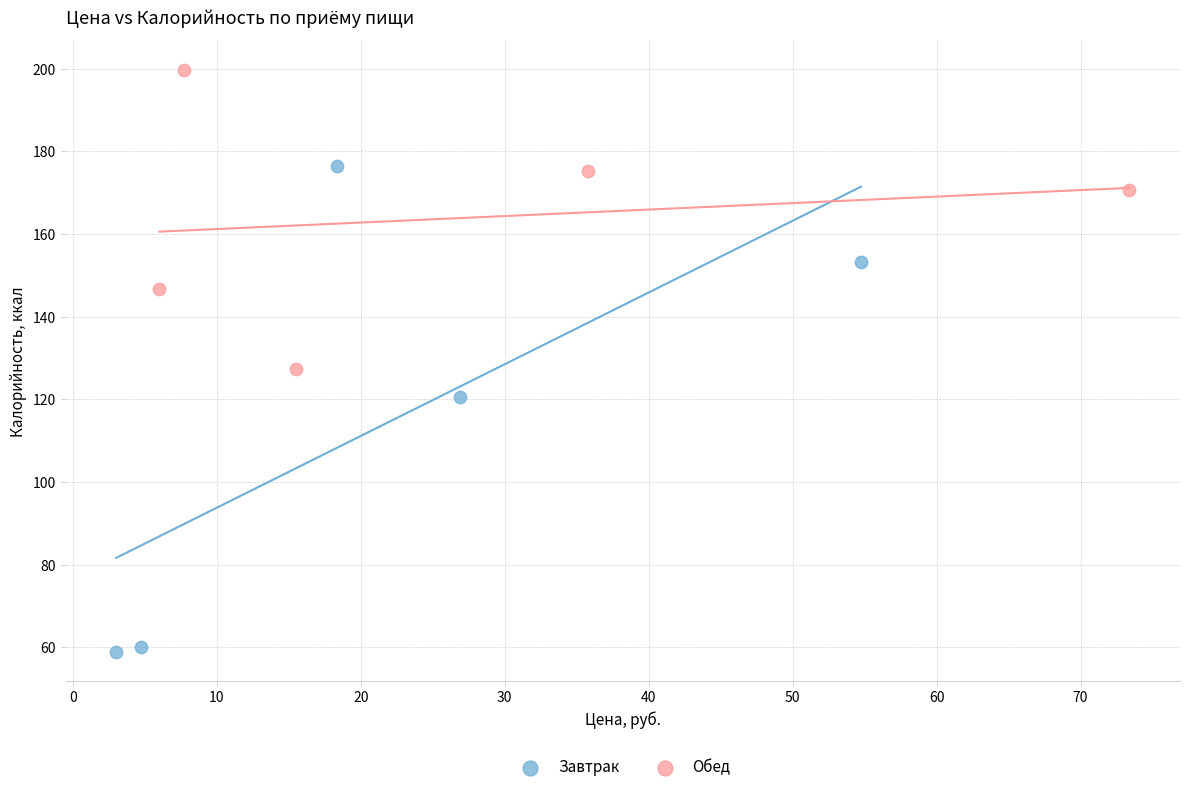

Which series has the largest Y range (max minus min)?

Завтрак